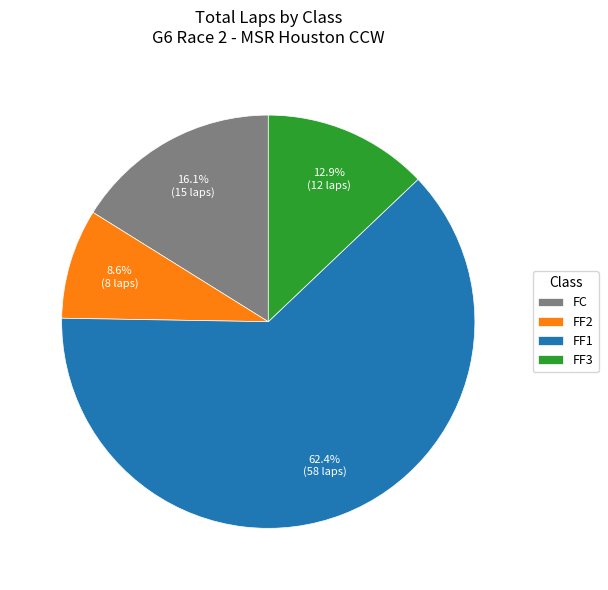

Rank the categories by value from highest to lowest.

FF1, FC, FF3, FF2